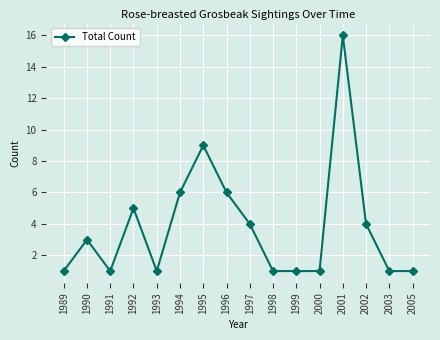

True or false: the data has more than 1 interior local peaks.

True